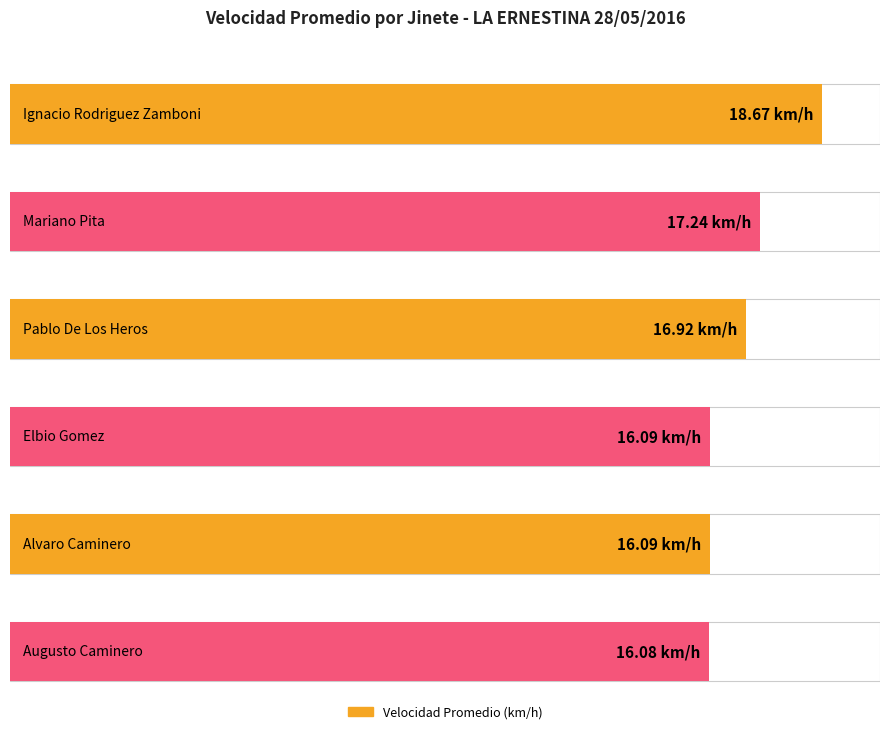

Reading left to right, extract all data points from this chart.

18.7	17.2	16.9	16.1	16.1	16.1